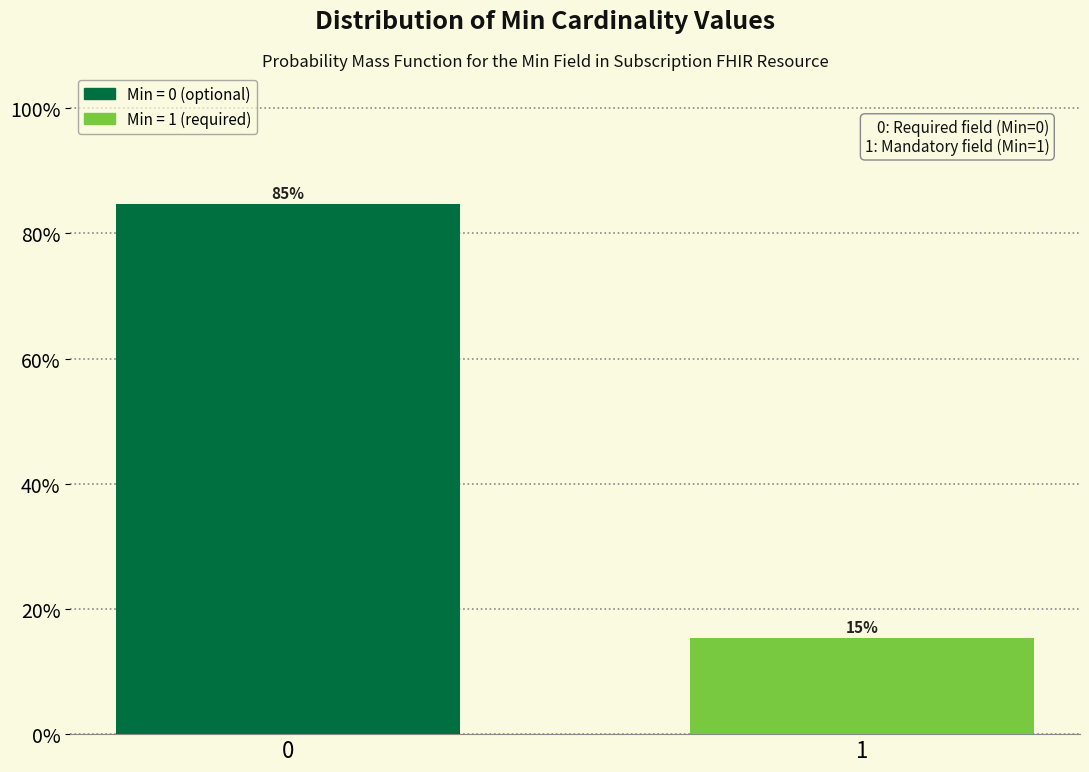

What is the value of the 1st bar from the left?

84.6